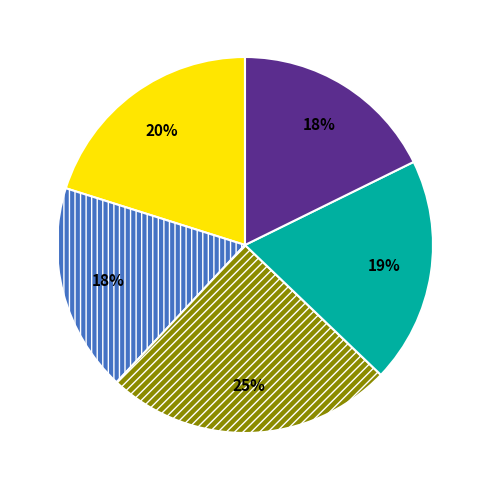

To the nearest percent, what is the average slice percentage?

20%